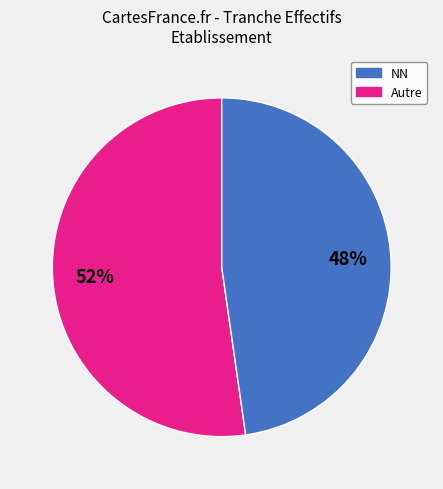

Is there any slice that represents more than half of the pie?

Yes